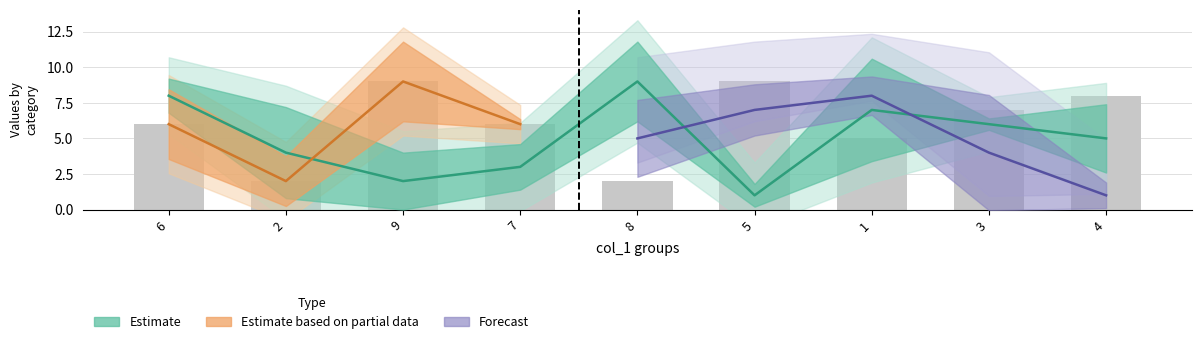

Which category has the lowest value in the col_2 series?

2